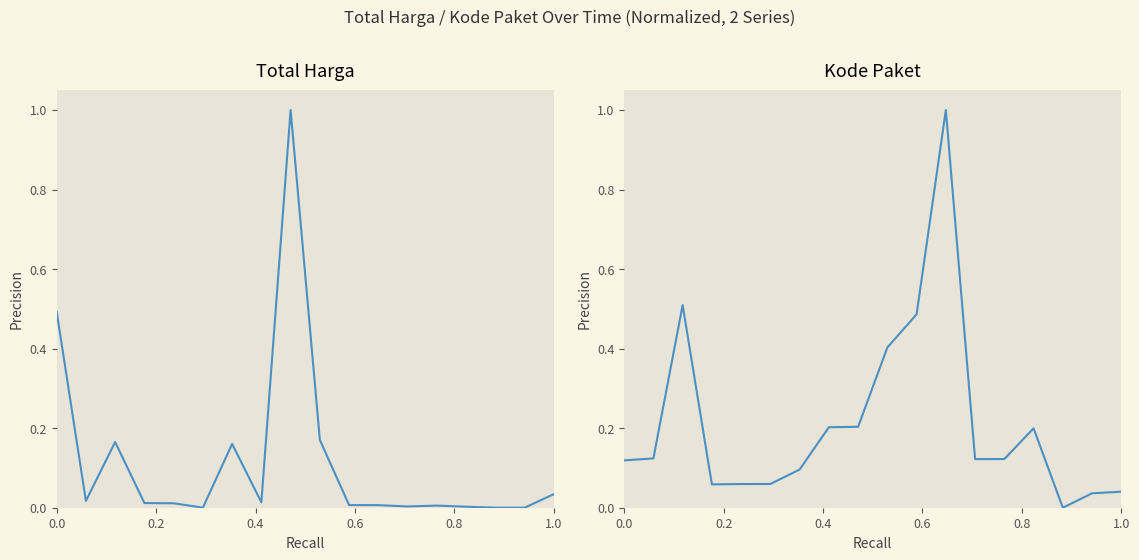

After their last crossing, which series has the higher values: Total Harga or Kode Paket?

Kode Paket